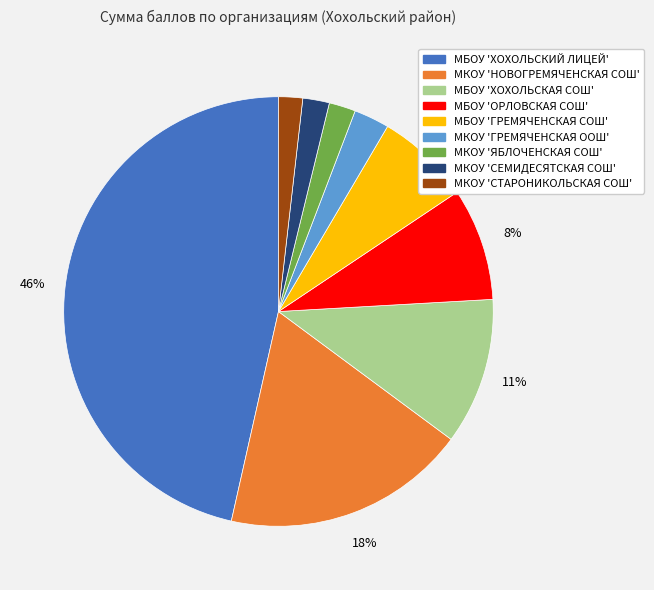

Is МБОУ 'ОРЛОВСКАЯ СОШ' the majority of the pie?

No